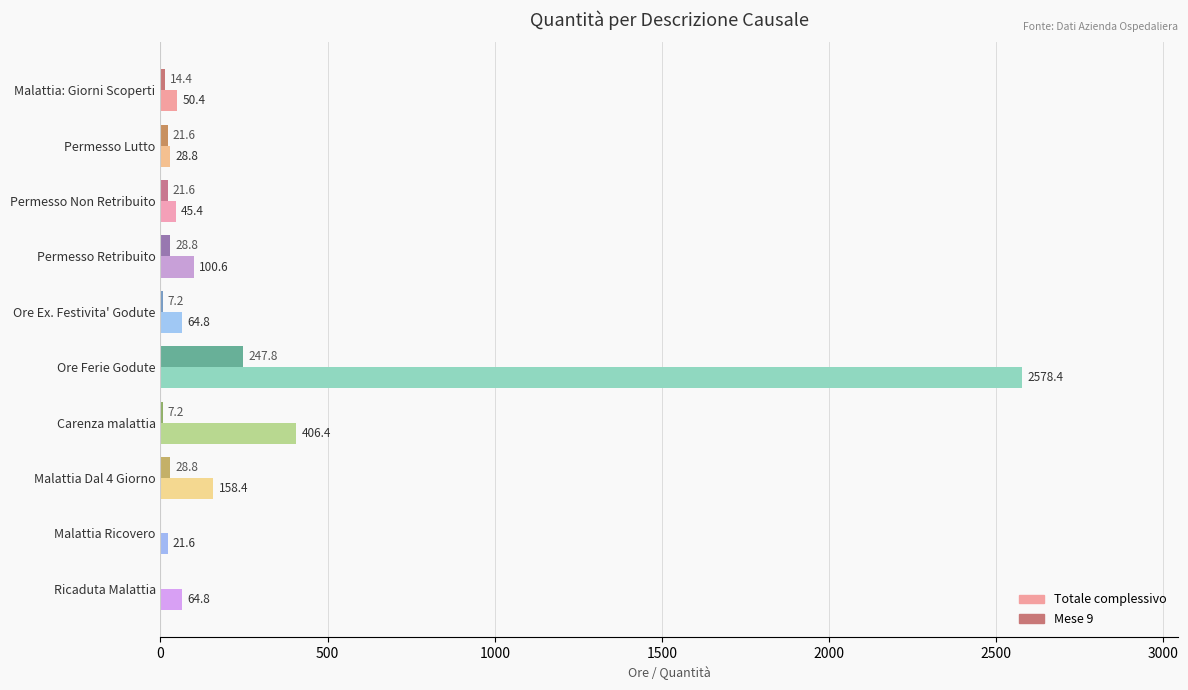

How many series are shown in this chart?

2